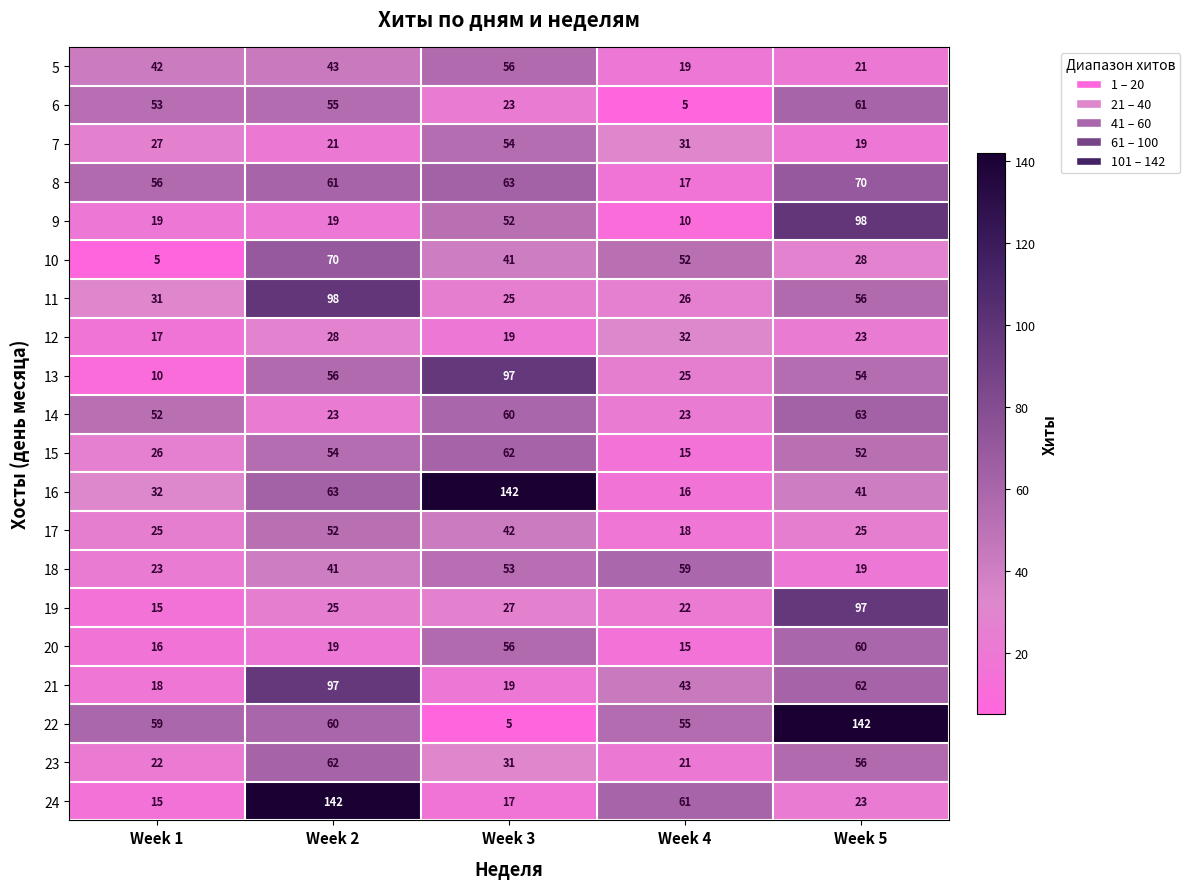

What is the spread (max minus min) of values at Week 3?

137